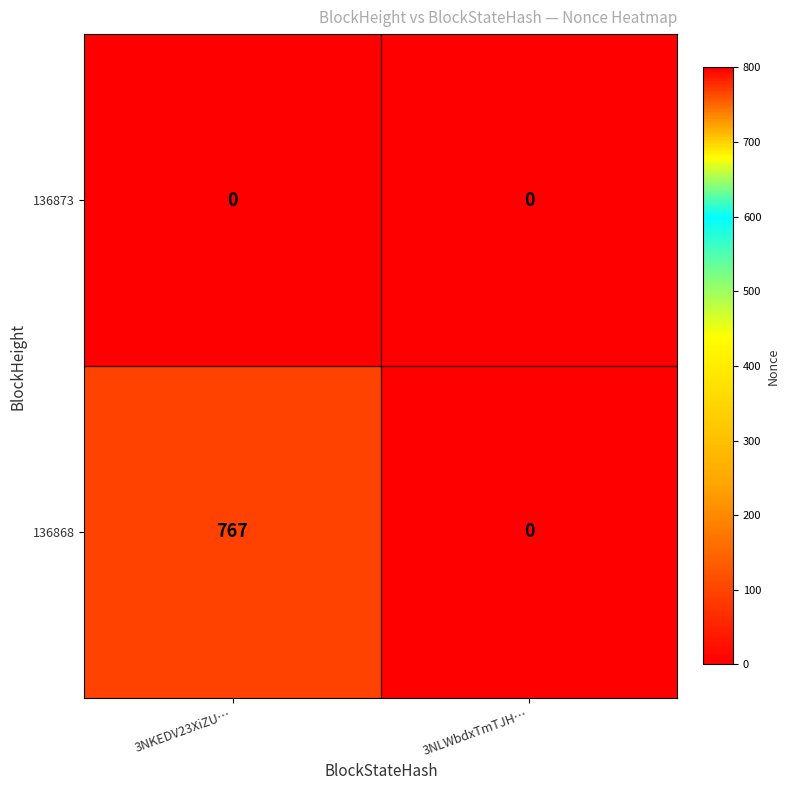

At which category is the sum across all series the highest?

3NKEDV23XiZU…